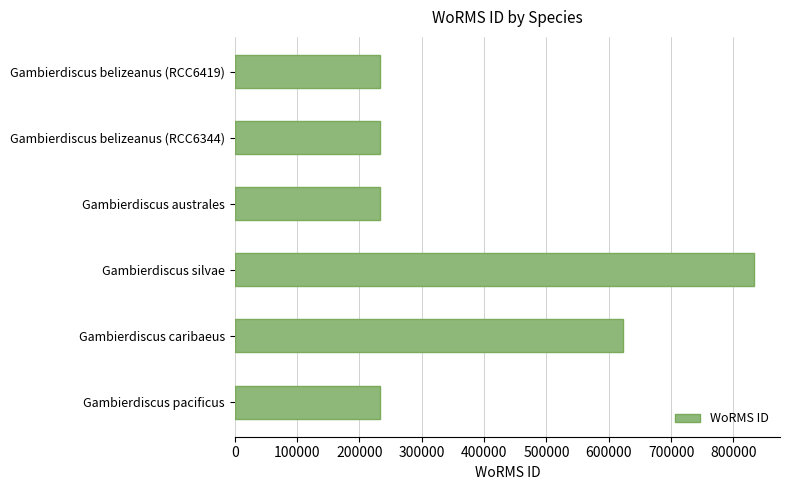

What is the smallest value displayed?

233377